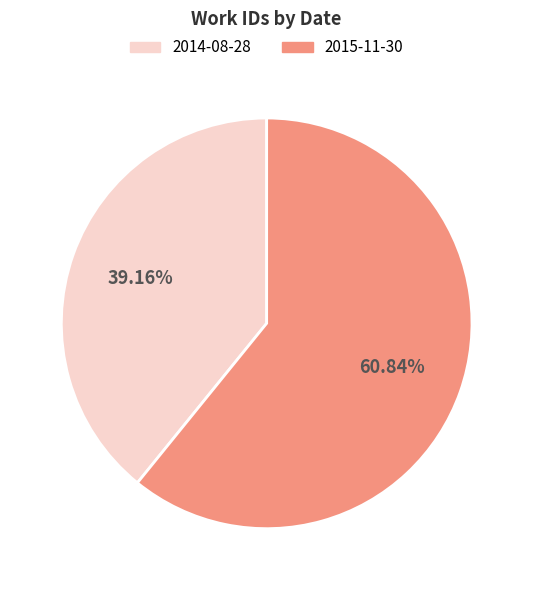

Which has a higher value, 2015-11-30 or 2014-08-28?

2015-11-30